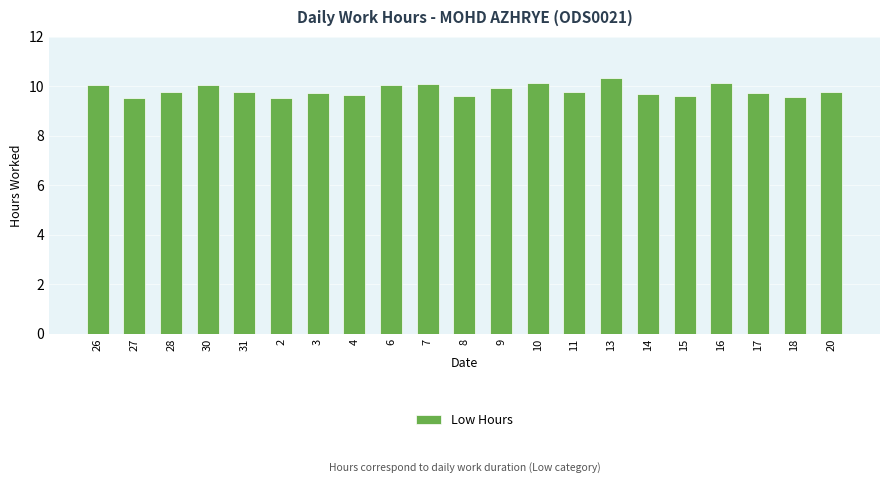

How many categories are shown in the chart?

21